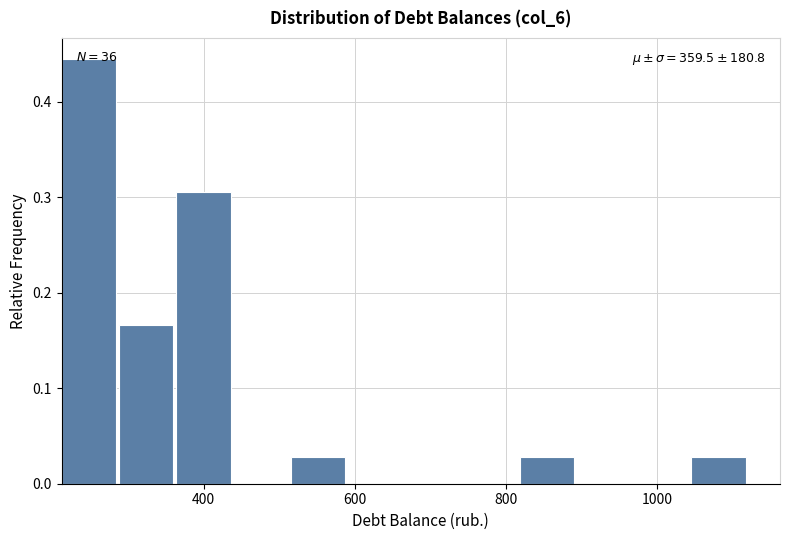

Read against the x-axis, roughly where is the centre of the tallest bar?

240